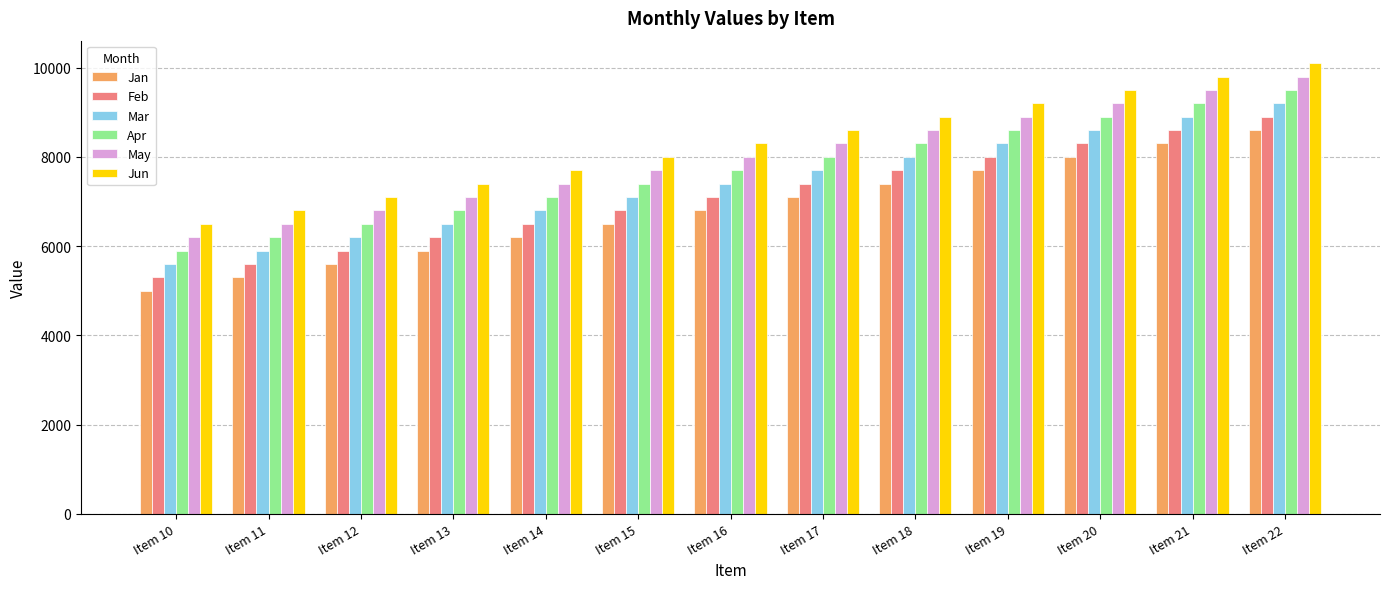

What is the greatest value displayed?

10100